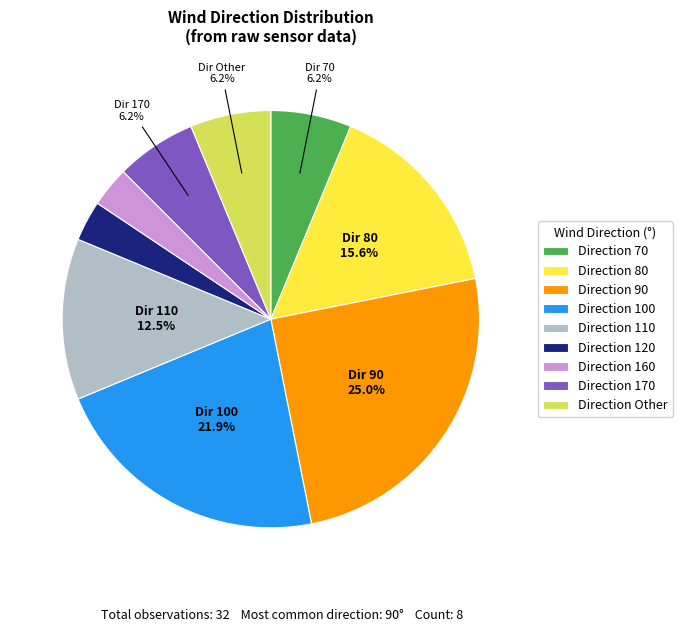

Between Direction 80 and Direction 120, which is larger?

Direction 80